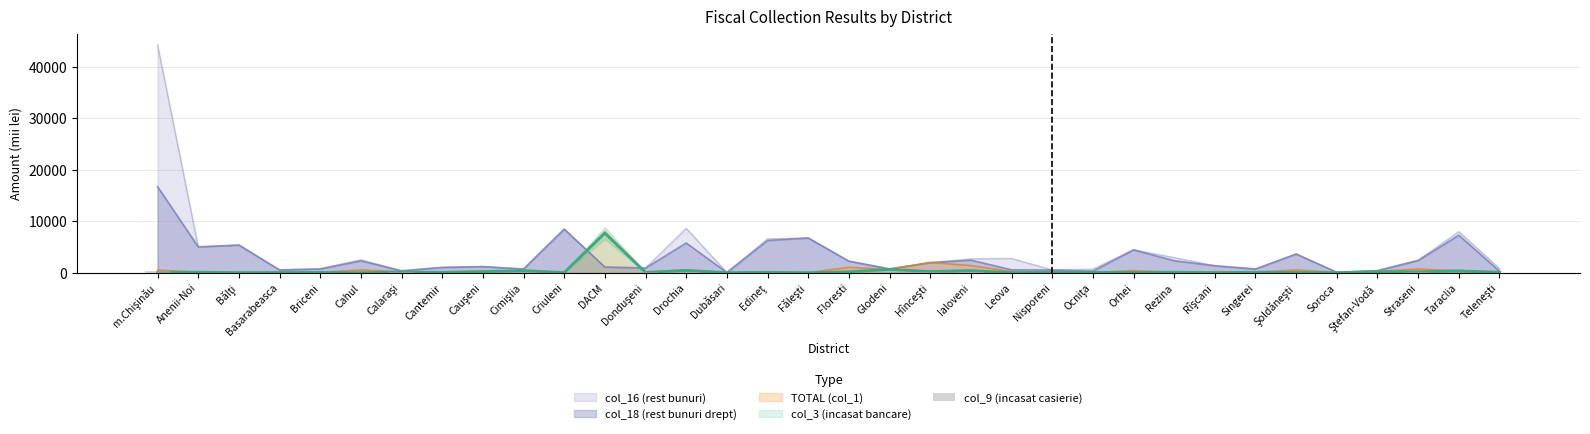

What is the label of the 29th bar from the right?

Cahul